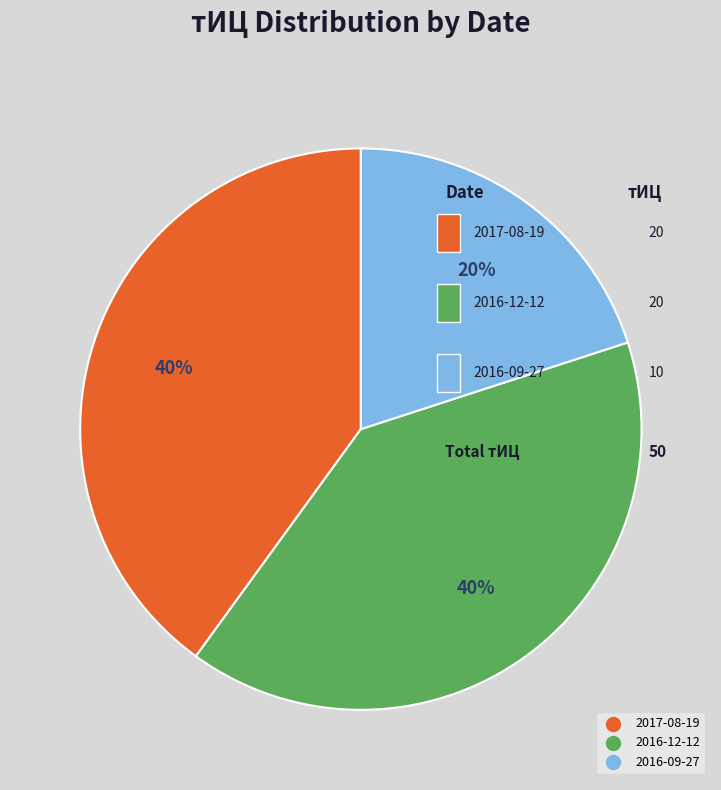

Combined, do 2016-09-27 (тИЦ=10) and 2016-08-20 (тИЦ=0) account for over 50%?

No